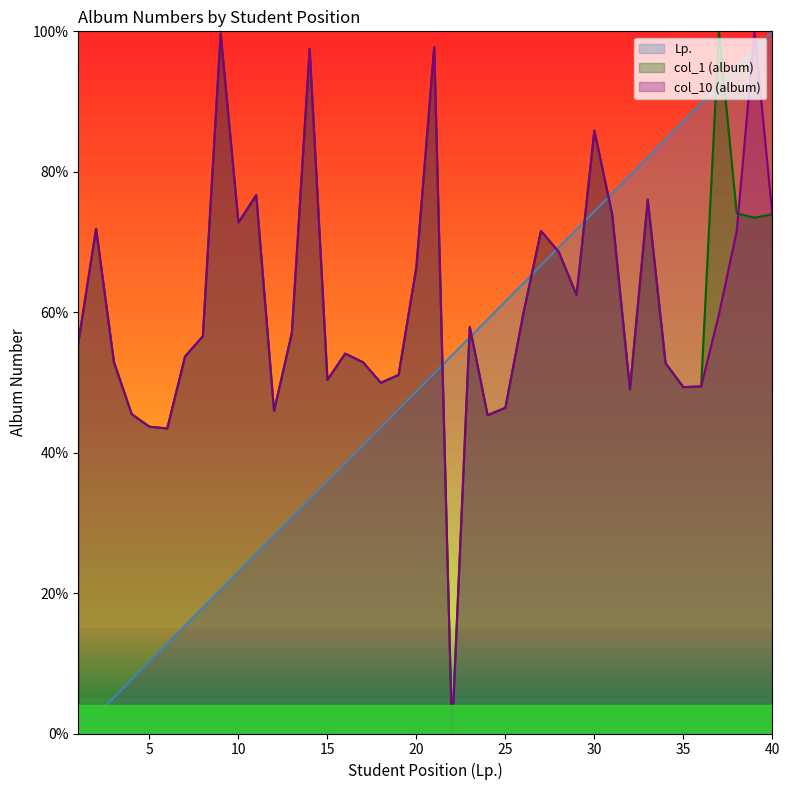

How many values in the col_1 (album) series exceed 57?

20